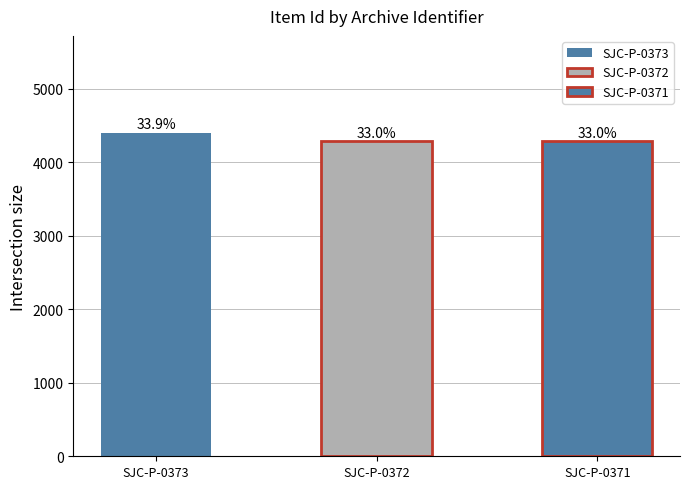

List the labels in order of value, smallest first.

SJC-P-0371, SJC-P-0372, SJC-P-0373